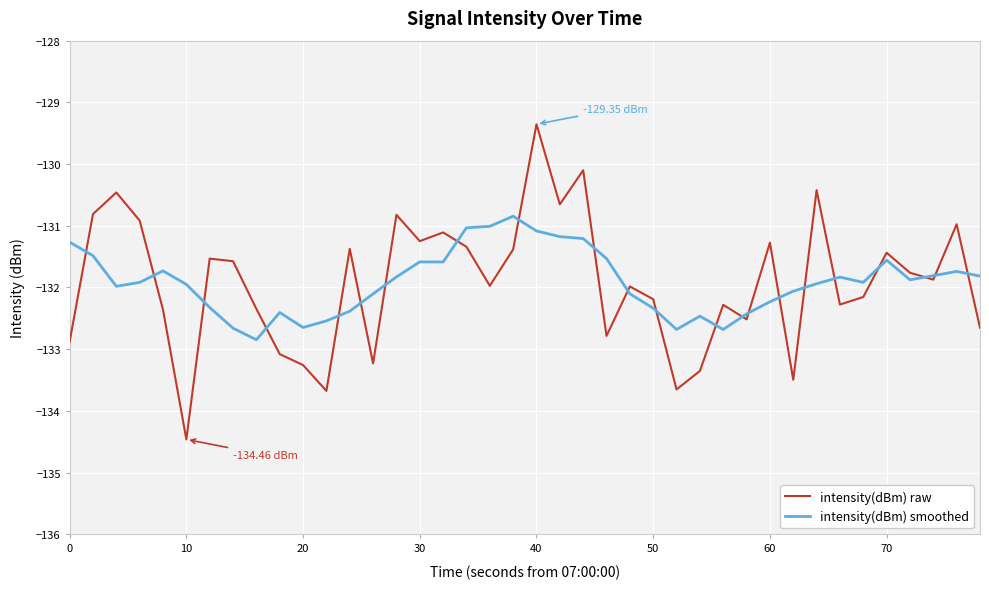

List the series in order of their peak value, highest first.

intensity(dBm) raw, intensity(dBm) smoothed